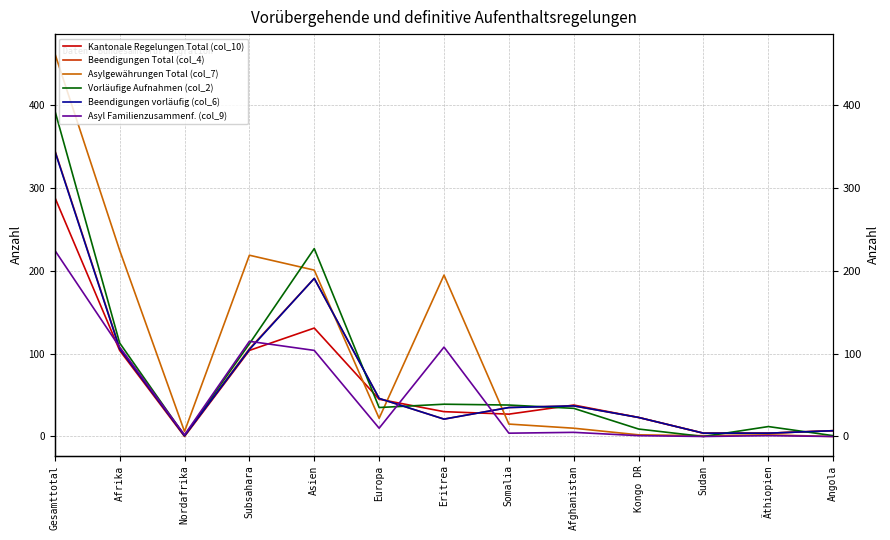

What is the difference between the second highest and second lowest values in the Kantonale Regelungen Total (col_10) series?

127